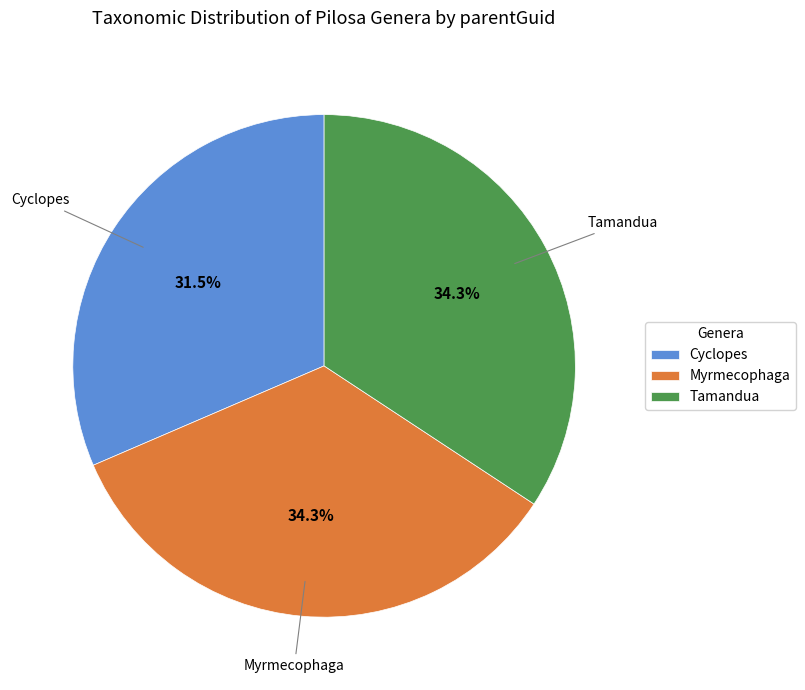

How many segments does this pie chart have?

3